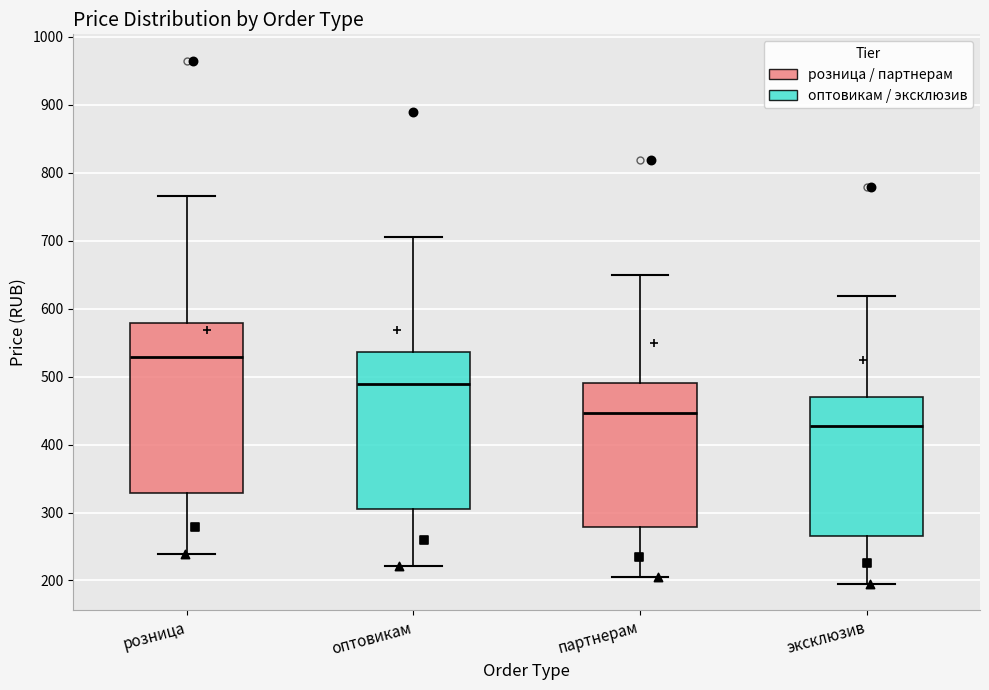

Which box has the lowest median line?

эксклюзив